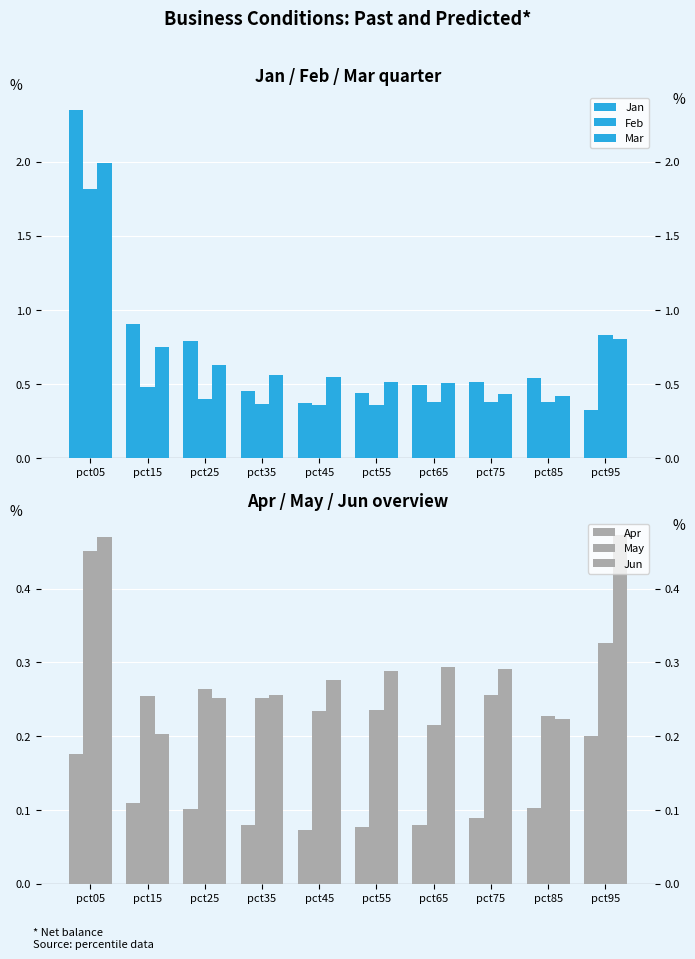

What is the minimum value for Jan?

0.3